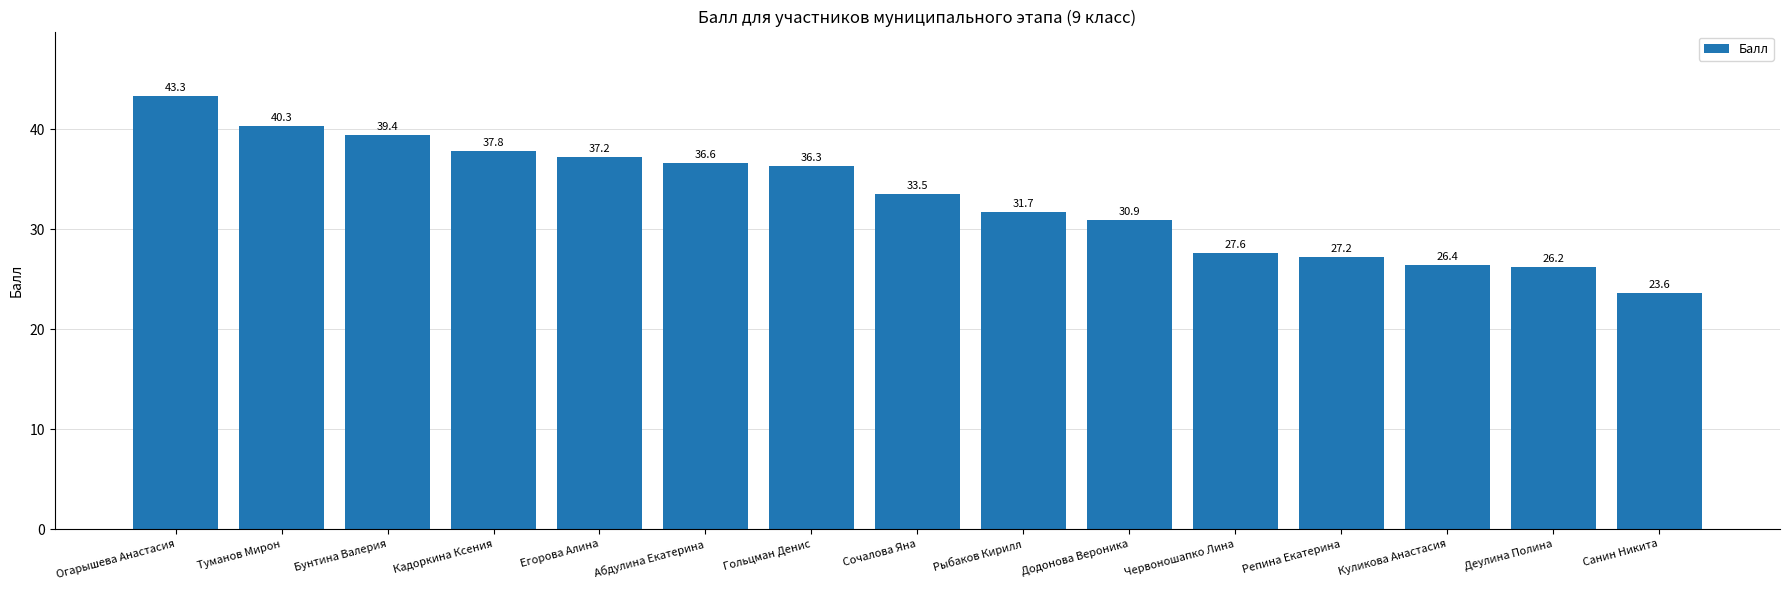

List the labels in order of value, smallest first.

Санин Никита, Деулина Полина, Куликова Анастасия, Репина Екатерина, Червоношапко Лина, Додонова Вероника, Рыбаков Кирилл, Сочалова Яна, Гольцман Денис, Абдулина Екатерина, Егорова Алина, Кадоркина Ксения, Бунтина Валерия, Туманов Мирон, Огарышева Анастасия